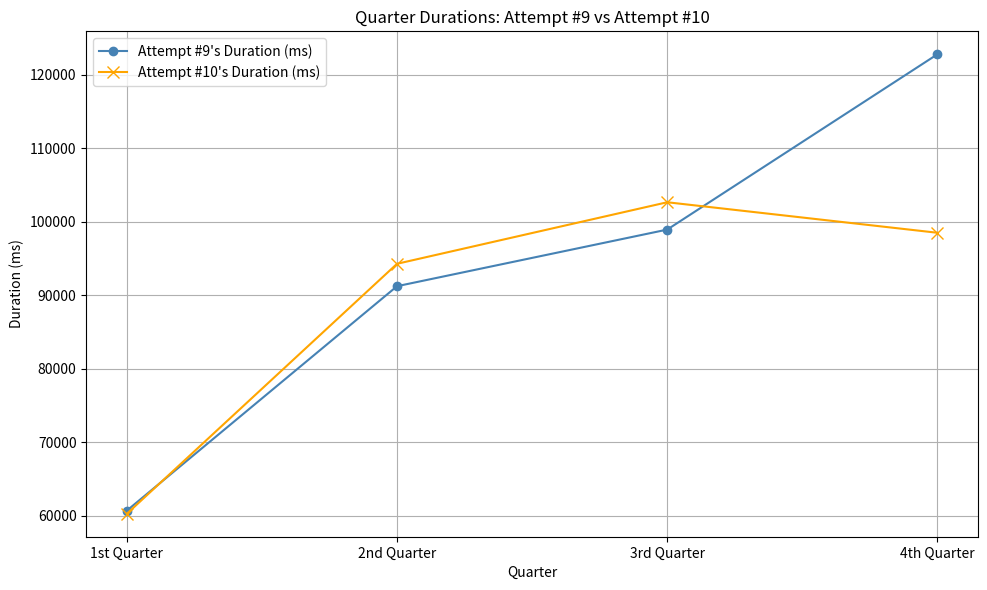

True or false: Attempt #10's Duration (ms) and Attempt #9's Duration (ms) cross at least once.

True